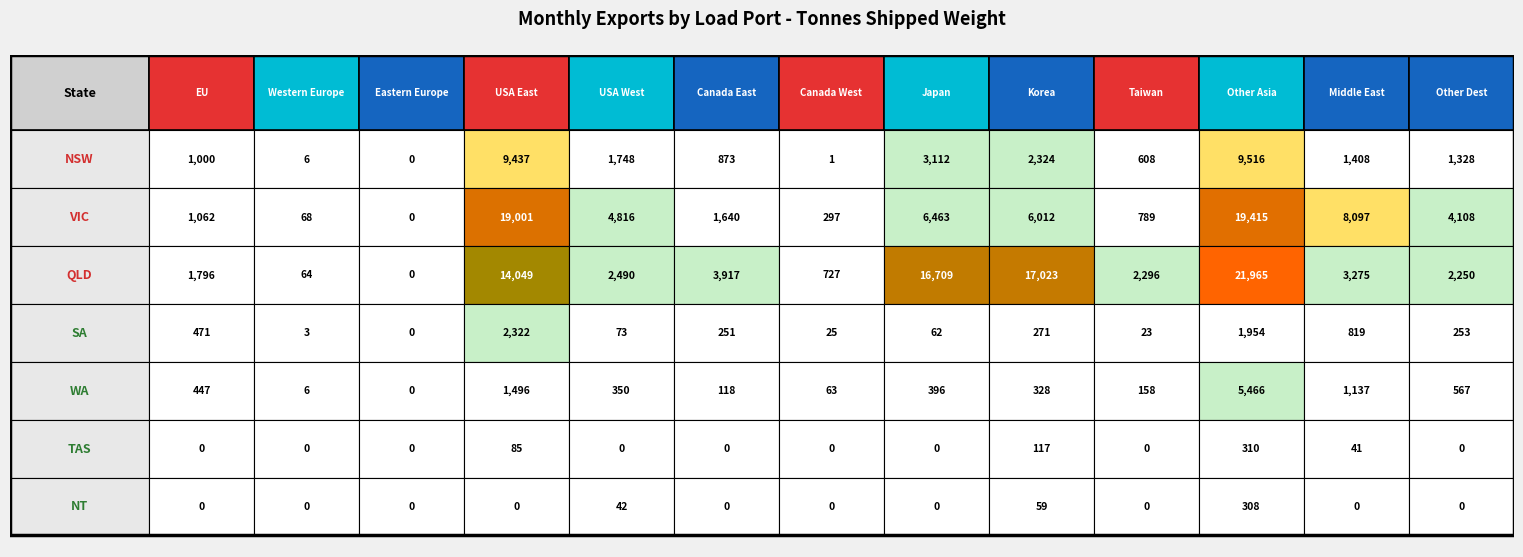

How many series are shown in this chart?

7